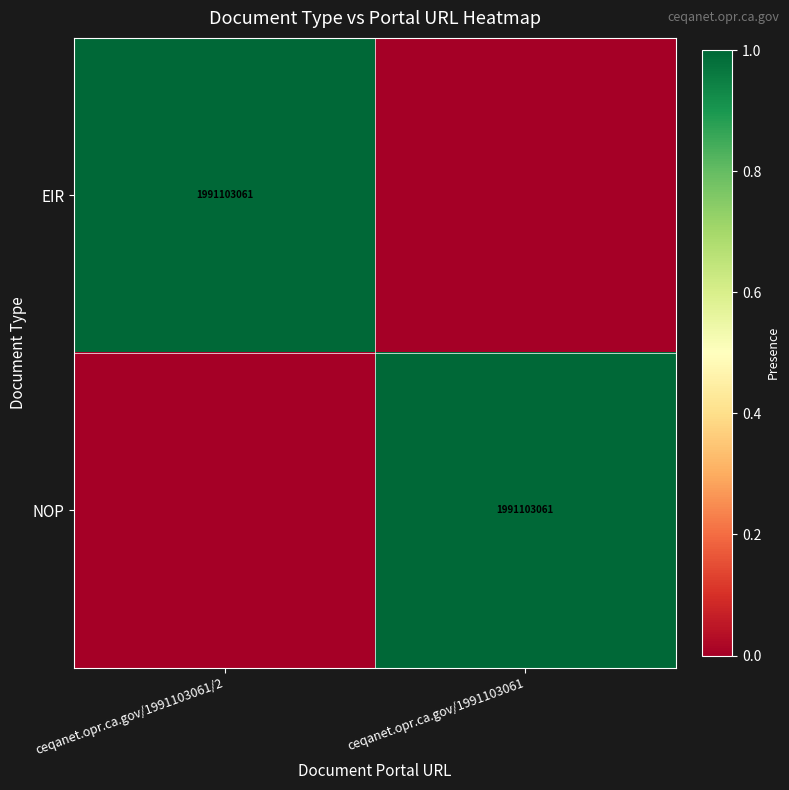

The EIR series shows 1991103061 at ceqanet.opr.ca.gov/1991103061/2. True or false?

True